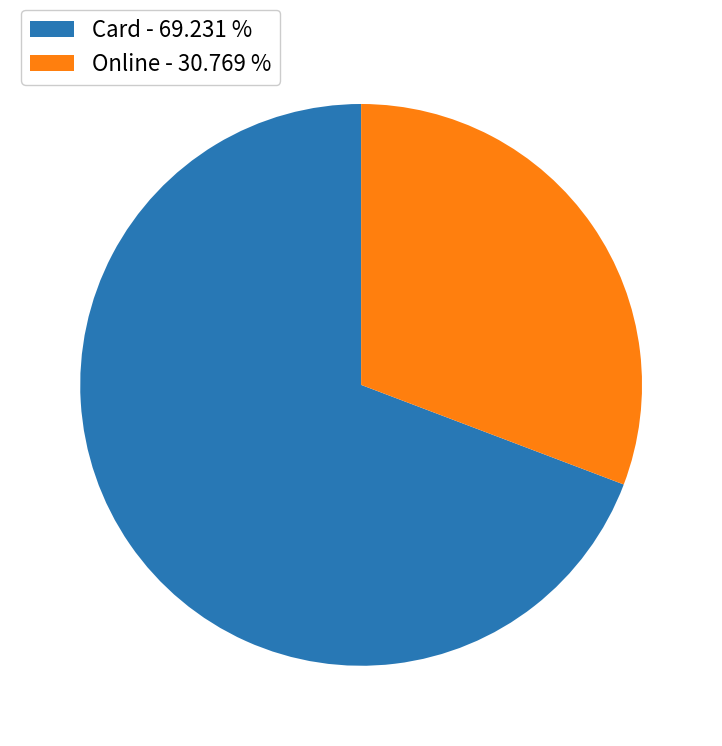

Rank the categories by value from highest to lowest.

Card - 69.231 %, Online - 30.769 %